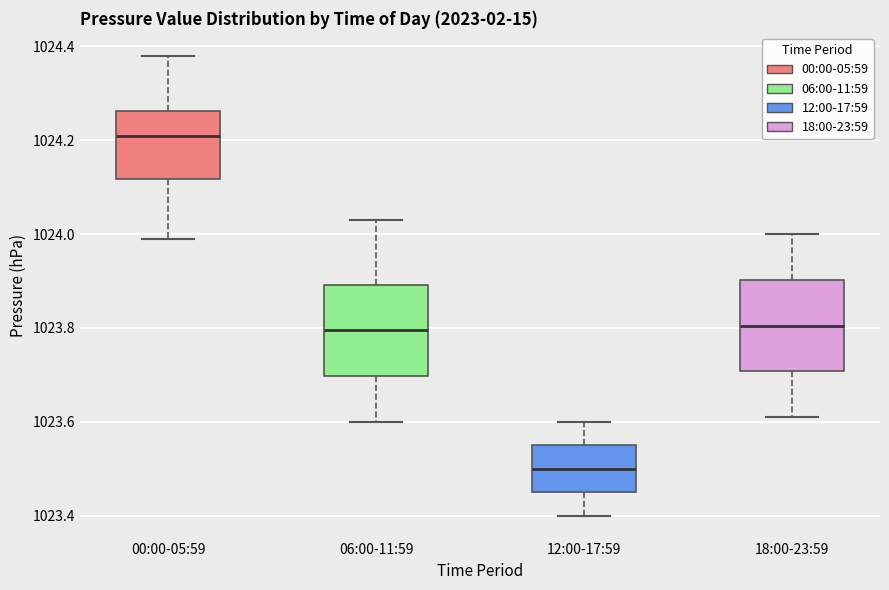

Which box has the lowest median line?

12:00-17:59